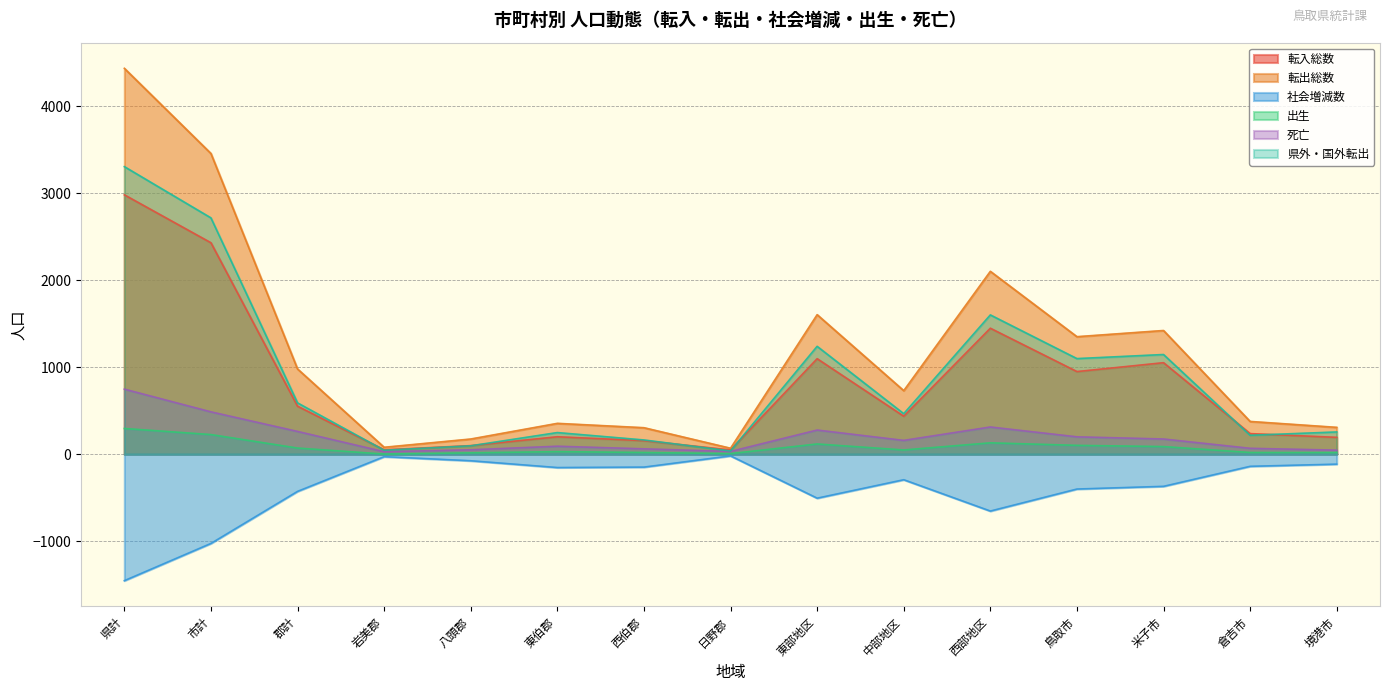

How many lines are shown in the chart?

6